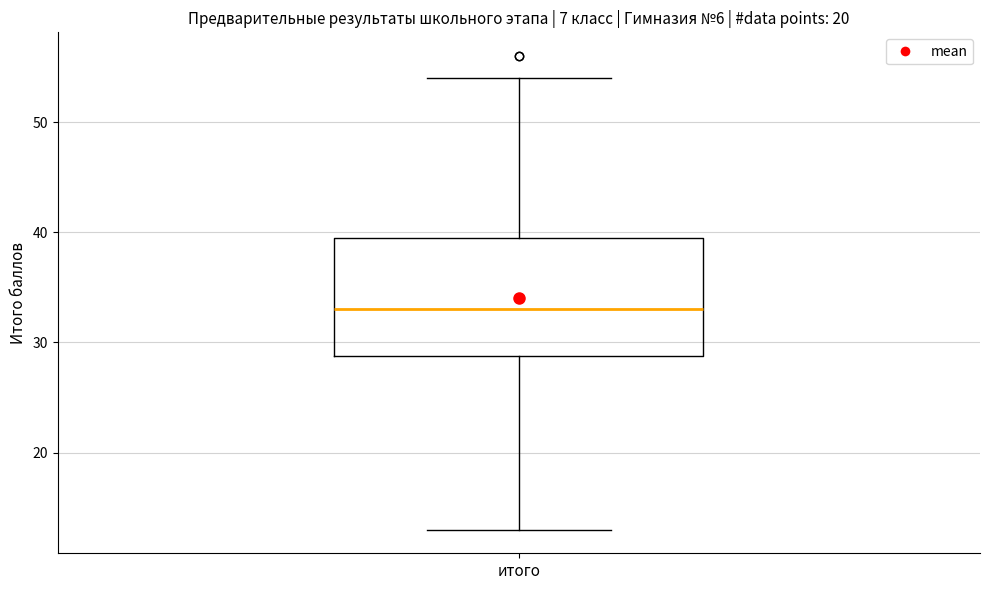

Where is the upper edge of the box for итого on the y-axis? The values are not printed on the chart, so give them approximately, as read against the axis.

40